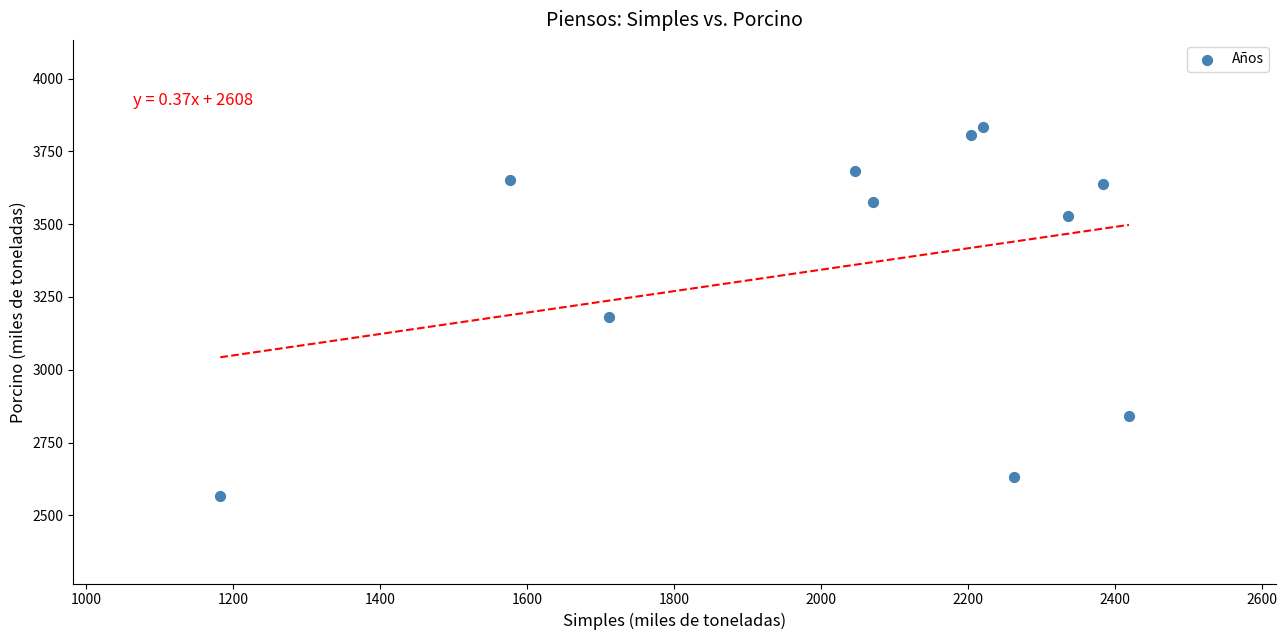

What Y value in the scatter plot is closest to 3199?

3179.8